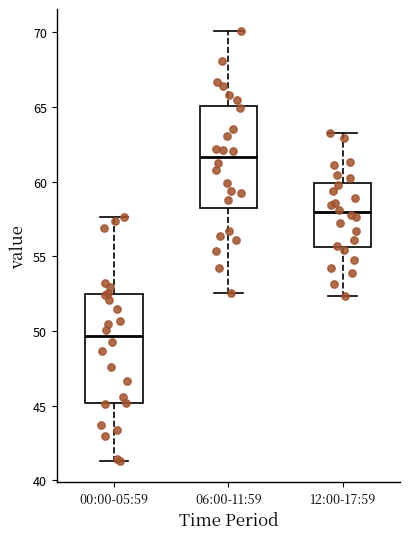

Where is the lower edge of the box for 12:00-17:59 on the y-axis? The values are not printed on the chart, so give them approximately, as read against the axis.

55.5